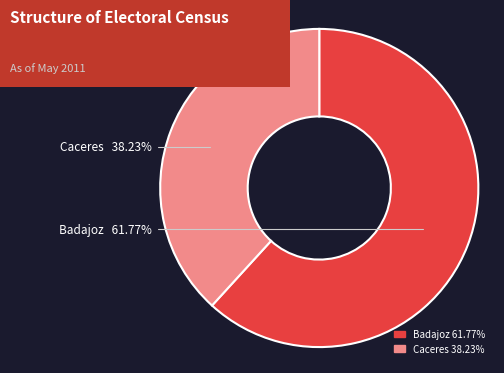

Rank the categories by value from highest to lowest.

Badajoz, Caceres